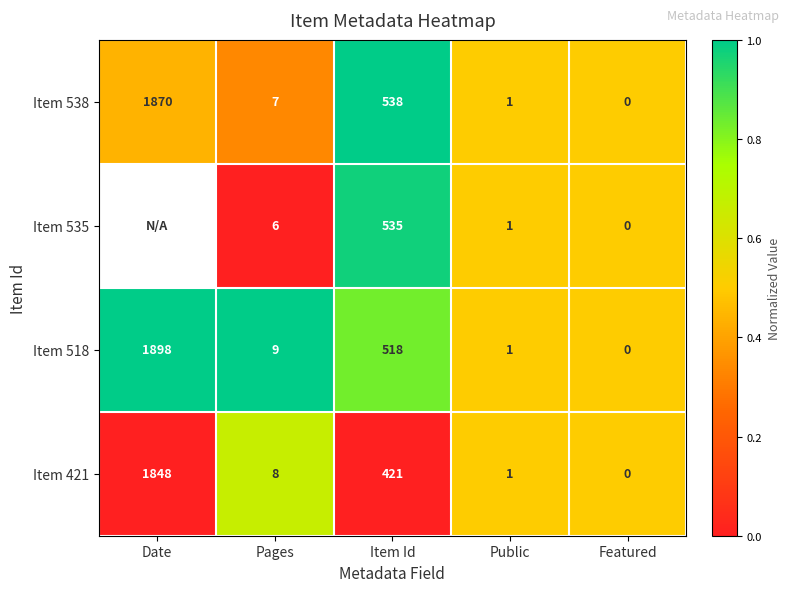

At which label is Item 518 closest to 949?

Item Id